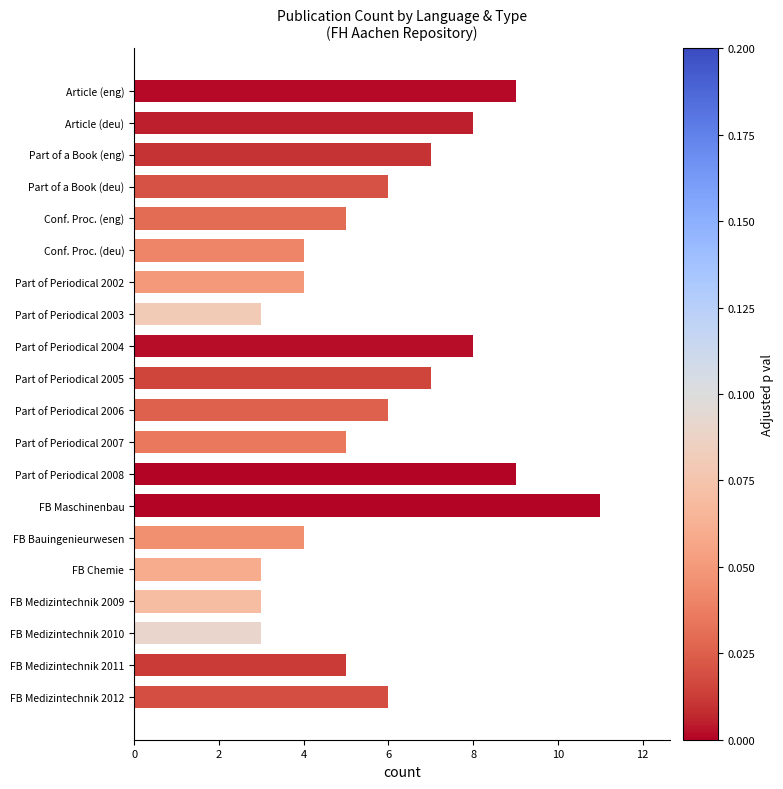

The chart shows a value of 5 at Conf. Proc. (eng). True or false?

True